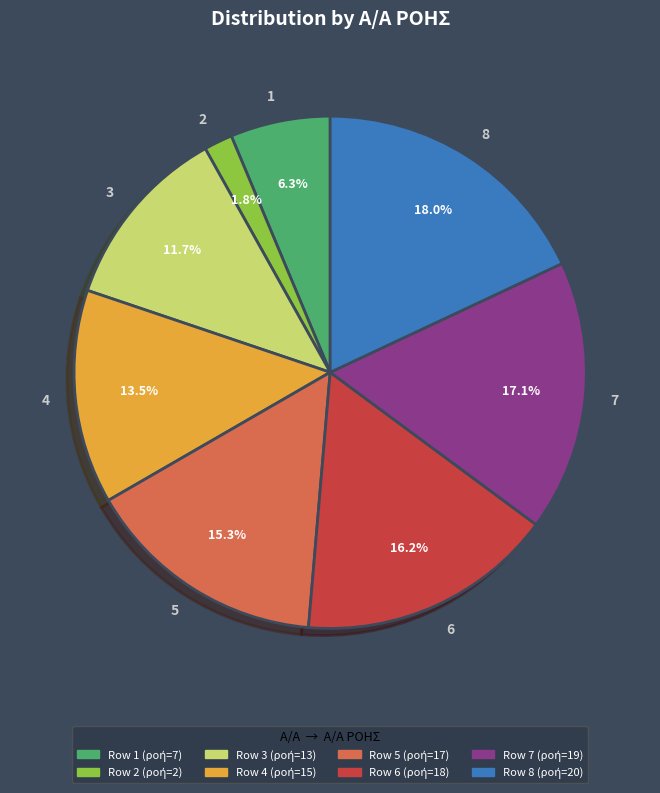

To the nearest percent, what percentage of the pie is 3?

12%